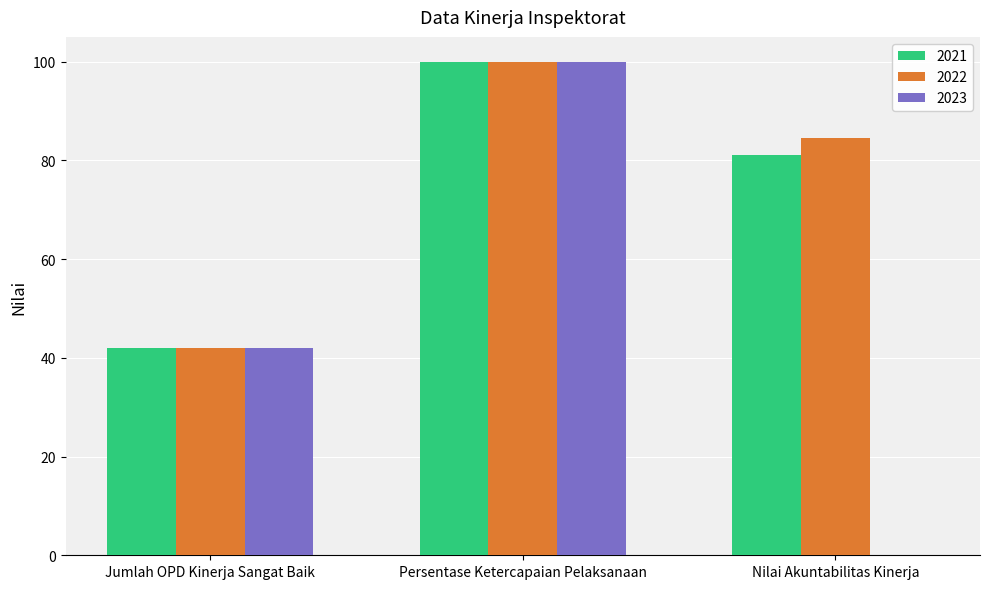

What is the difference between the 2022 values at Persentase Ketercapaian Pelaksanaan and Nilai Akuntabilitas Kinerja?

15.4